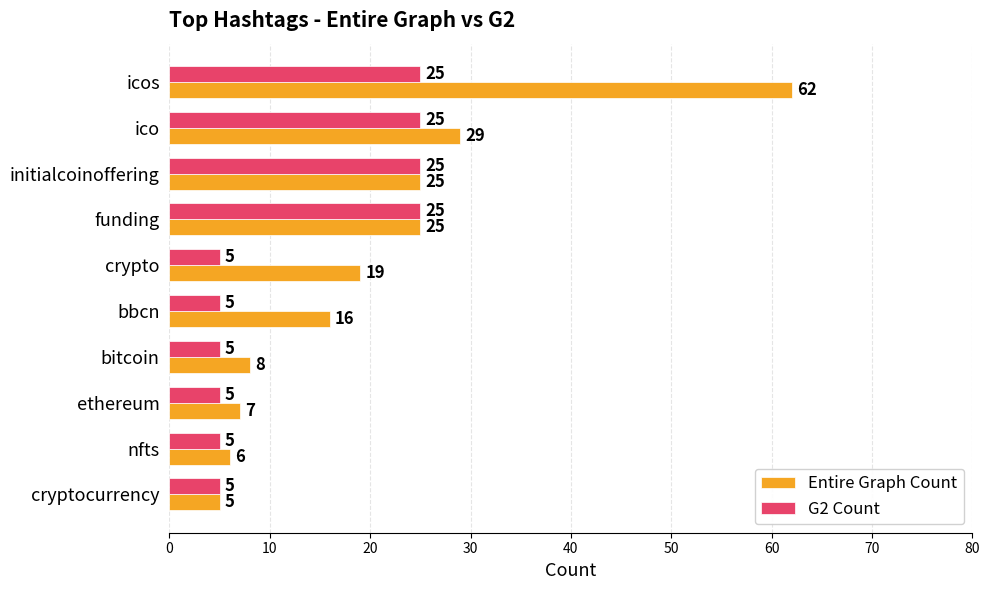

Rank the series by their maximum value, from highest to lowest.

Entire Graph Count, G2 Count